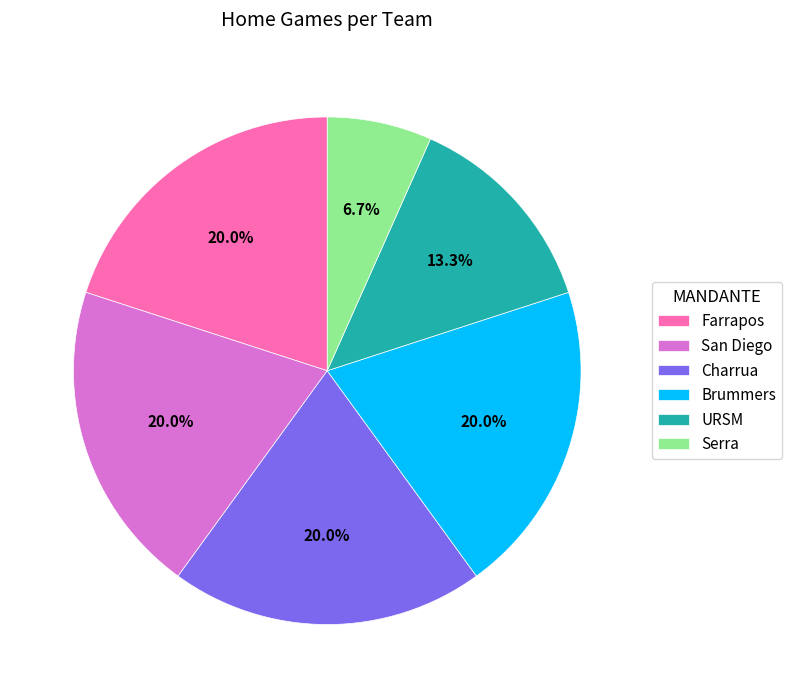

How much of the chart is everything except Farrapos?

80.0%